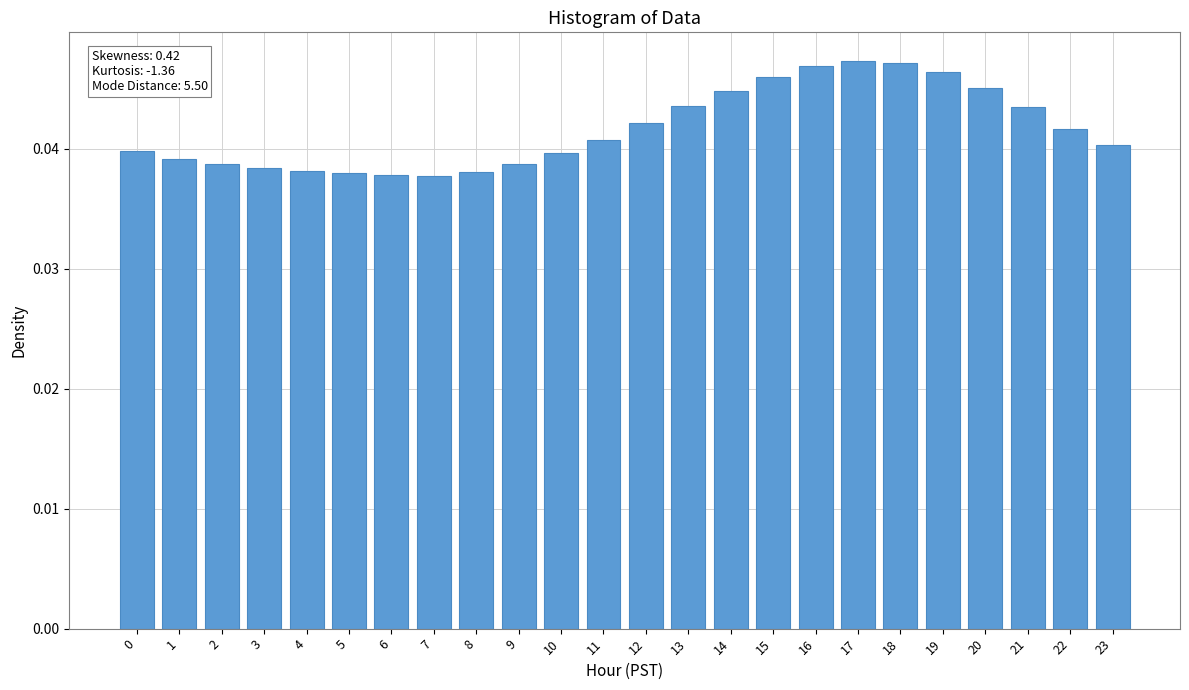

How many values are between 0 and 1?

24